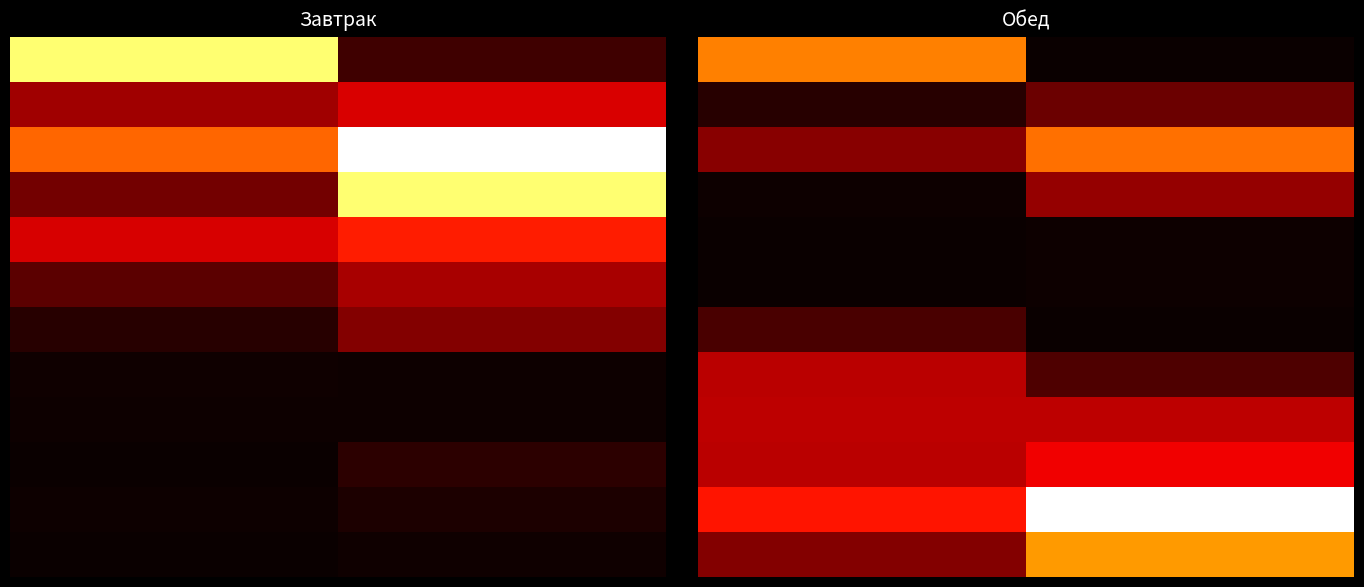

What is the maximum value for 6?

0.1